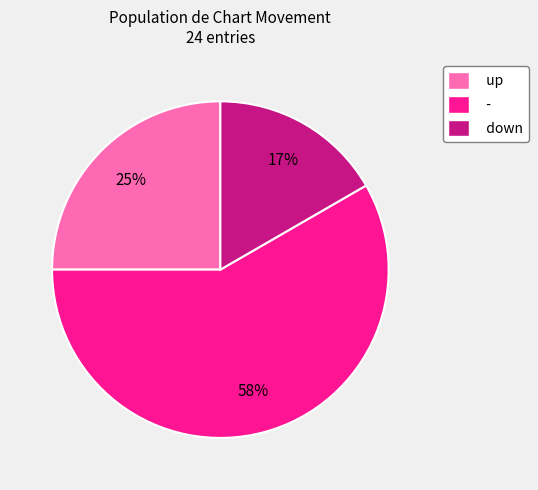

What percentage is the down slice, to the nearest percent?

17%